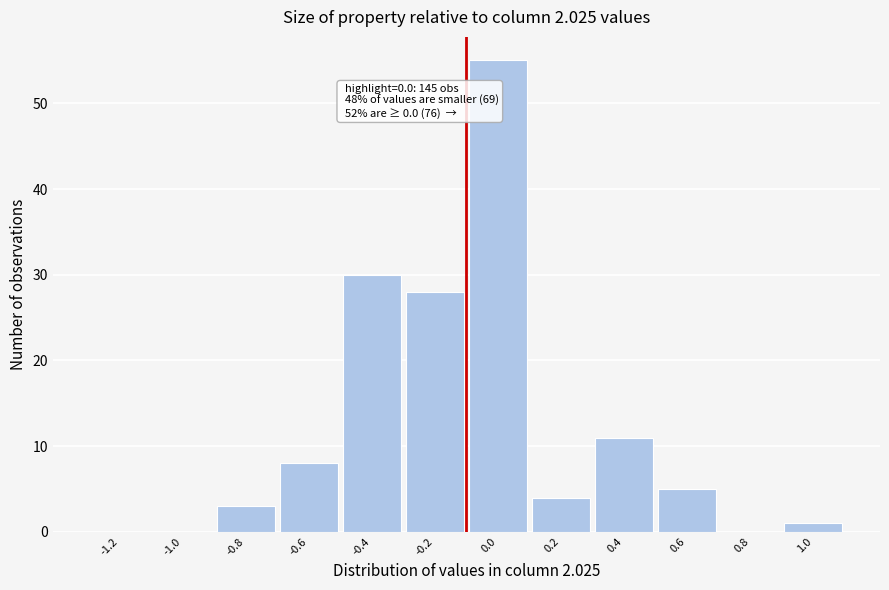

Reading left to right, extract all data points from this chart.

-1.2=0	-1.0=0	-0.8=3	-0.6=8	-0.4=30	-0.2=28	0.0=55	0.2=4	0.4=11	0.6=5	0.8=0	1.0=1